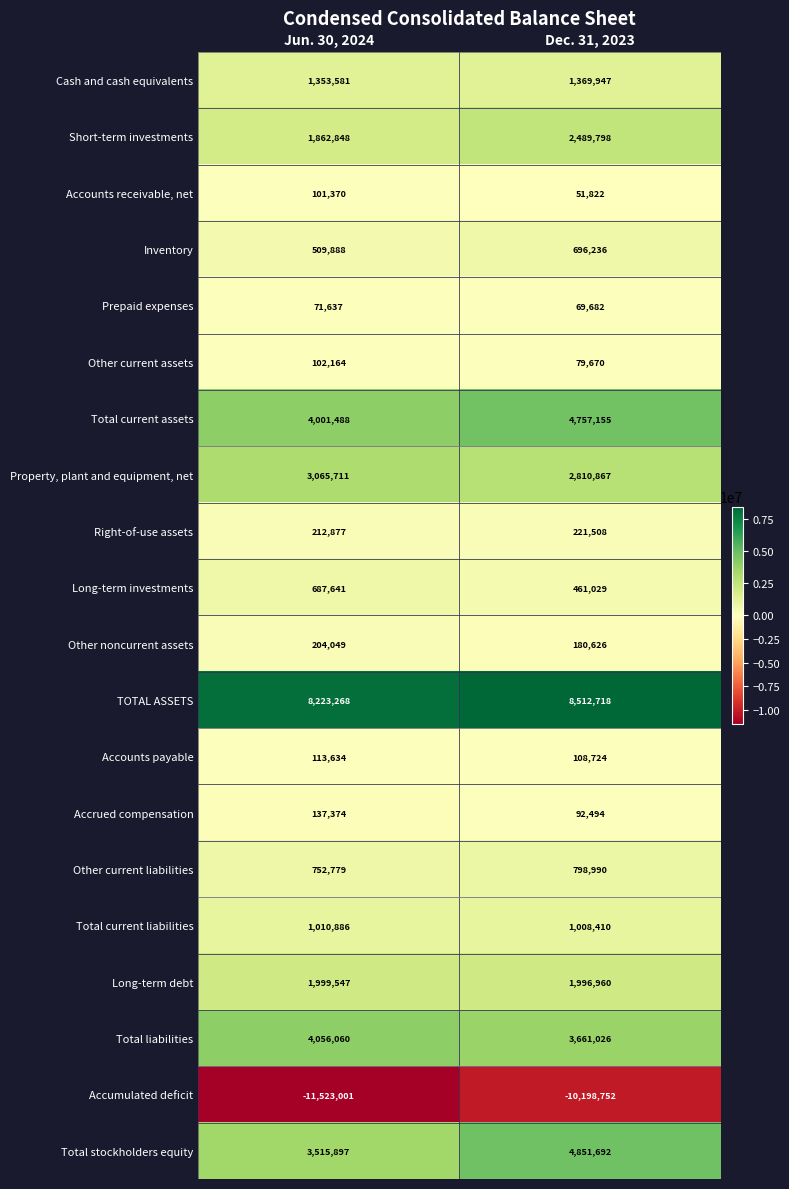

Where is Prepaid expenses nearest to the value 70659?

Dec. 31, 2023